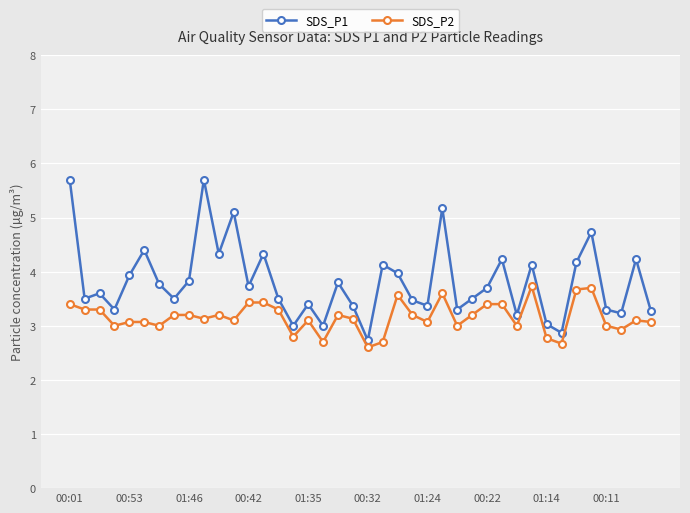

Which series has the largest range (max minus min)?

SDS_P1